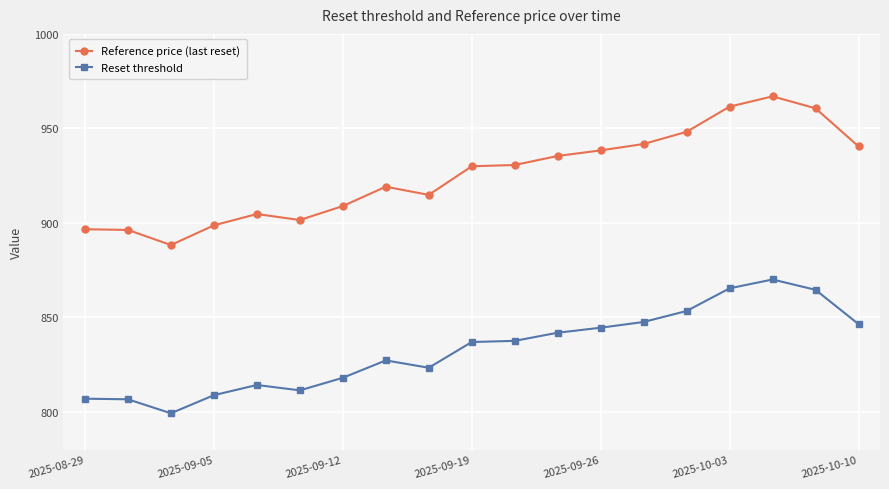

What is the greatest value displayed?

966.9